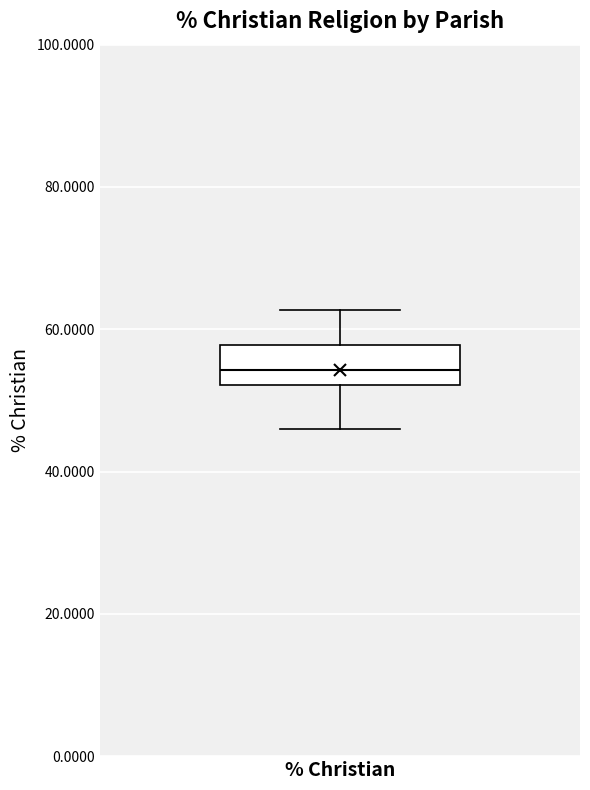

Where does the upper whisker of the box for % Christian end on the y-axis? The values are not printed on the chart, so give them approximately, as read against the axis.

62